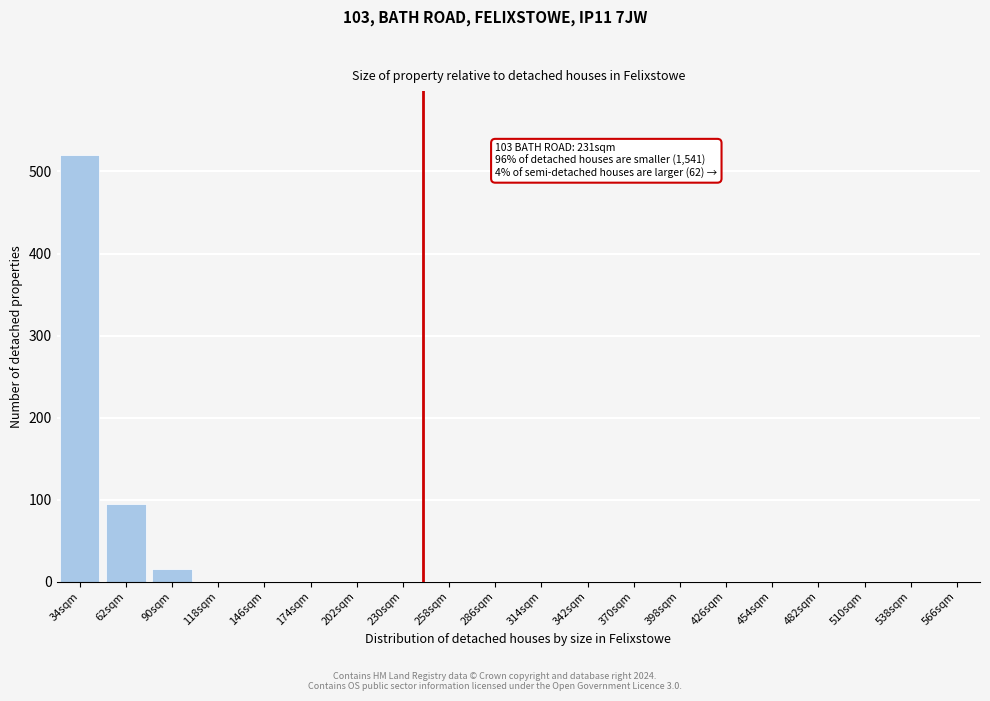

At which label is the value closest to 260?

62sqm